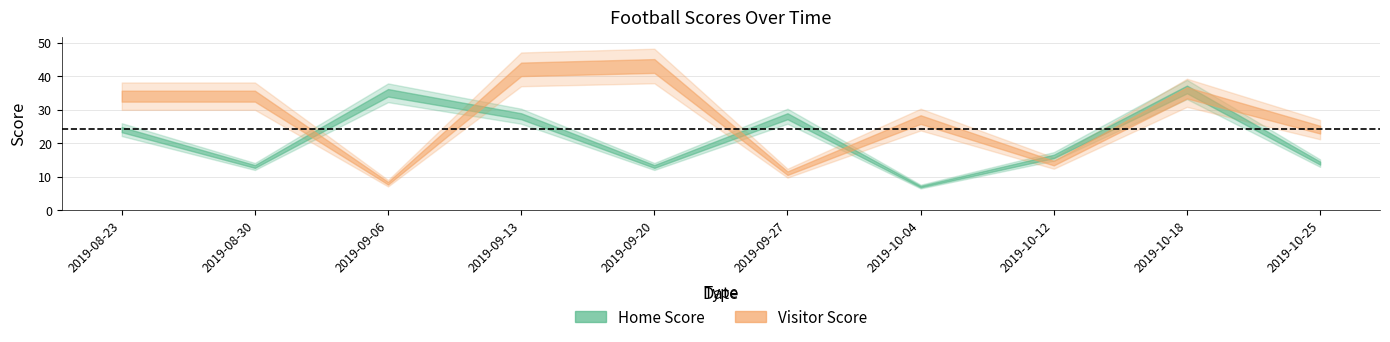

Is the value of Home Score at 2019-10-12 greater than the value of Visitor Score at 2019-10-12?

Yes